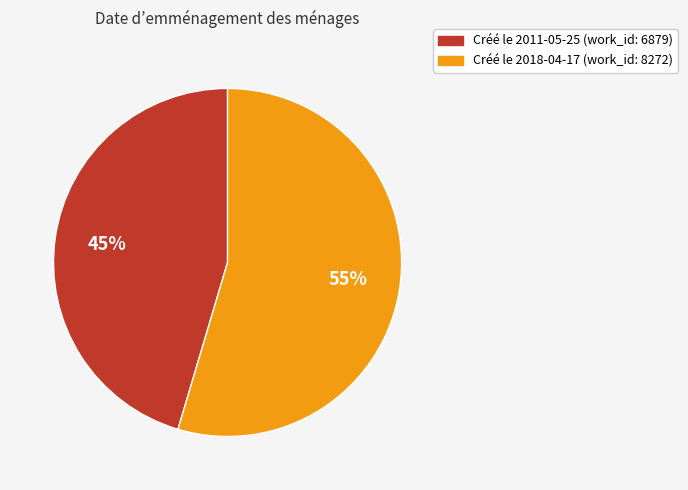

Is there a majority slice in this chart?

Yes